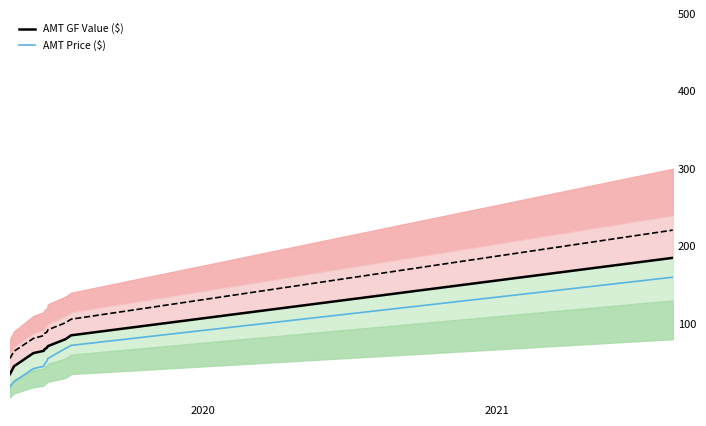

Which series has the largest range (max minus min)?

AMT GF Value ($)